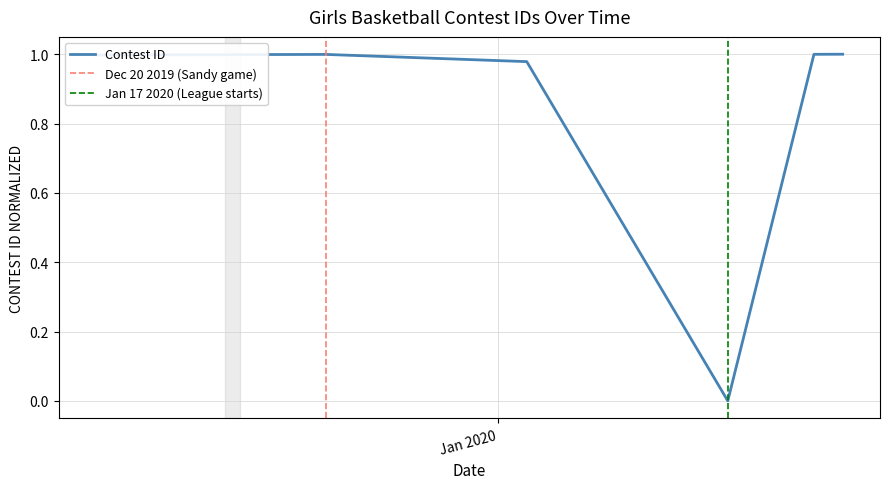

How many lines are shown in the chart?

1